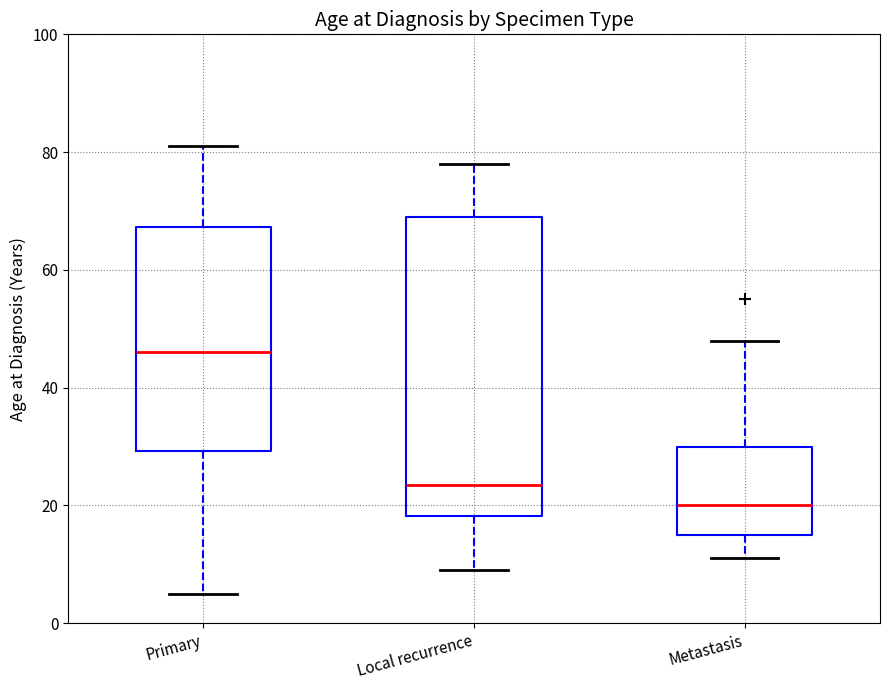

Reading left to right, transcribe this box plot: for each box, give where its median line is, the range the box spans, and where its two whiskers end, as read against the y-axis. The values are not printed on the chart, so give them approximately, as read against the axis.

Primary: median 46, box 30 to 68, whiskers 6 to 82
Local recurrence: median 24, box 18 to 70, whiskers 10 to 78
Metastasis: median 20, box 16 to 30, whiskers 12 to 48